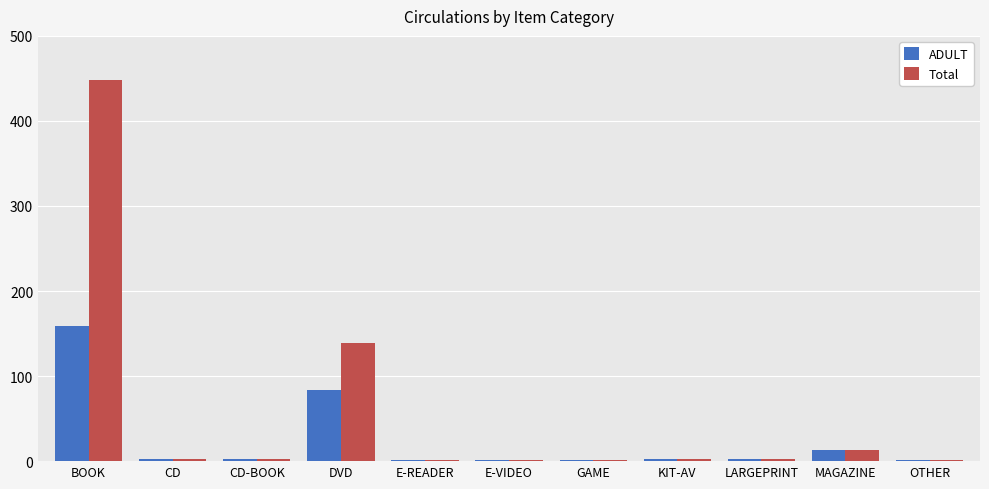

What are all the series names shown in the legend?

ADULT, Total